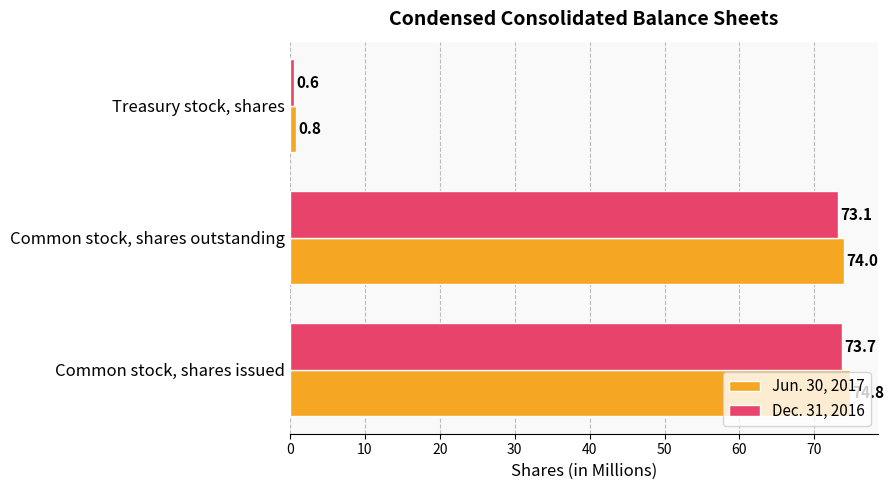

Which series has the largest range (max minus min)?

Jun. 30, 2017